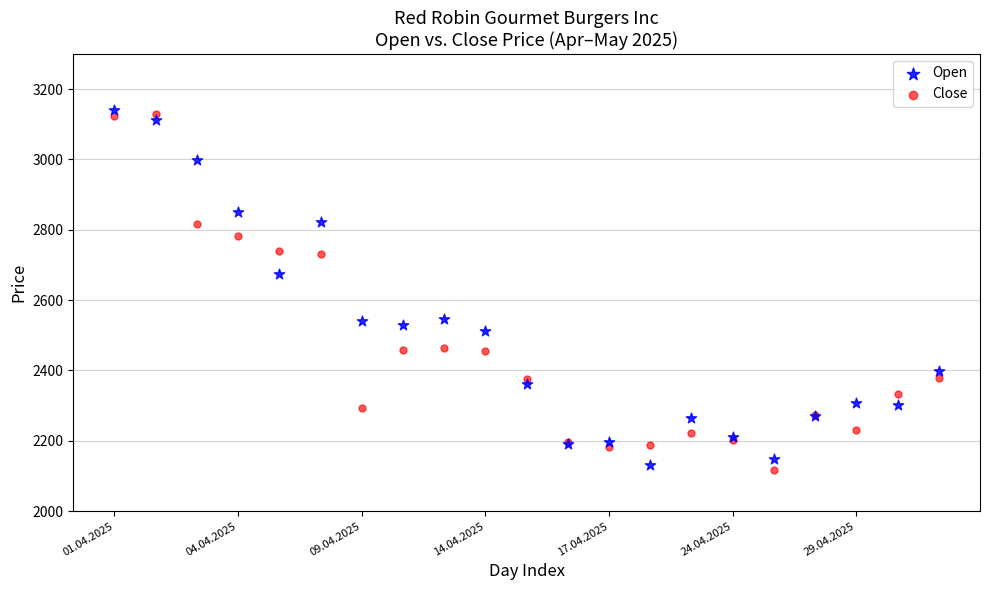

In the Close series, what Y value is closest to 2622?

2730